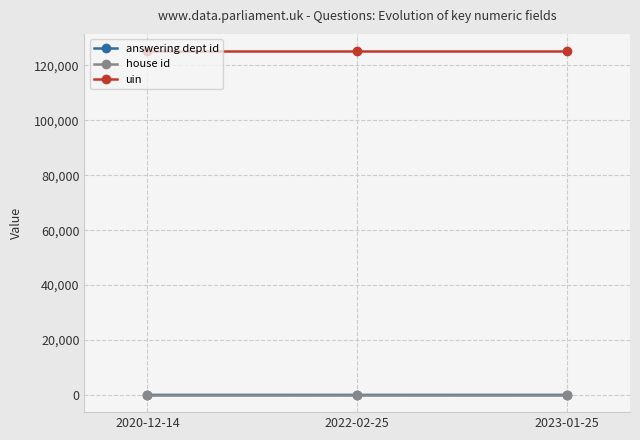

What is the label of the 1st point from the right?

2023-01-25